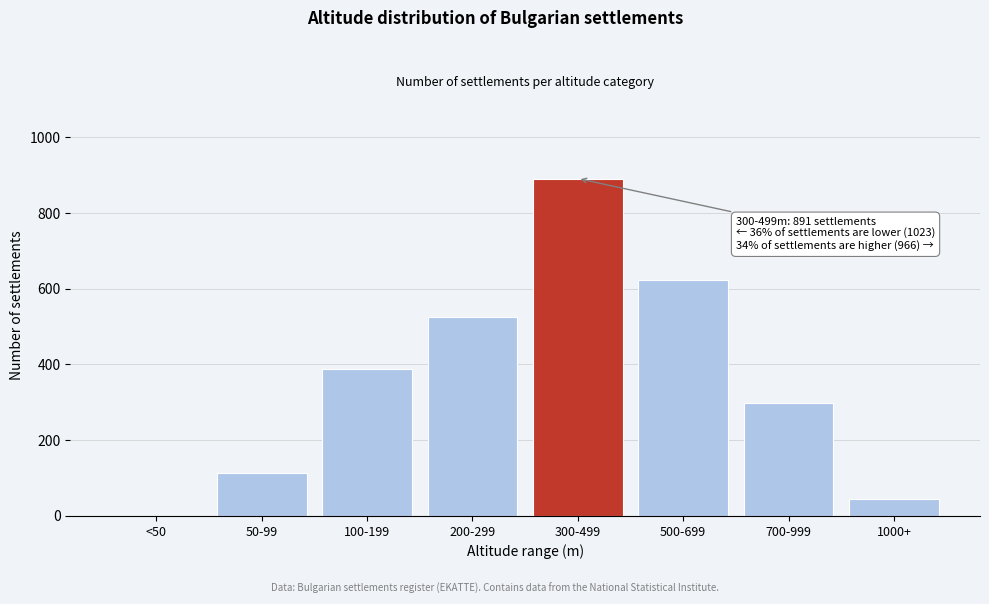

Reading left to right, transcribe all the data shown in this chart.

<50=0	50-99=112	100-199=387	200-299=524	300-499=891	500-699=623	700-999=298	1000+=45